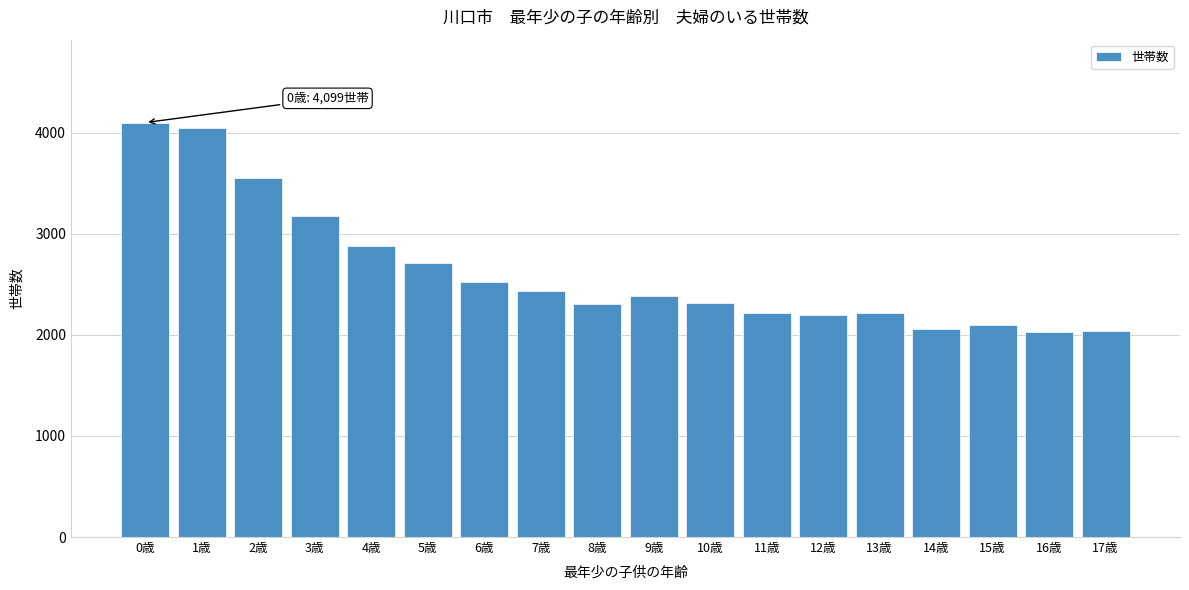

Is it true that the value at 13歳 is 2218?

True